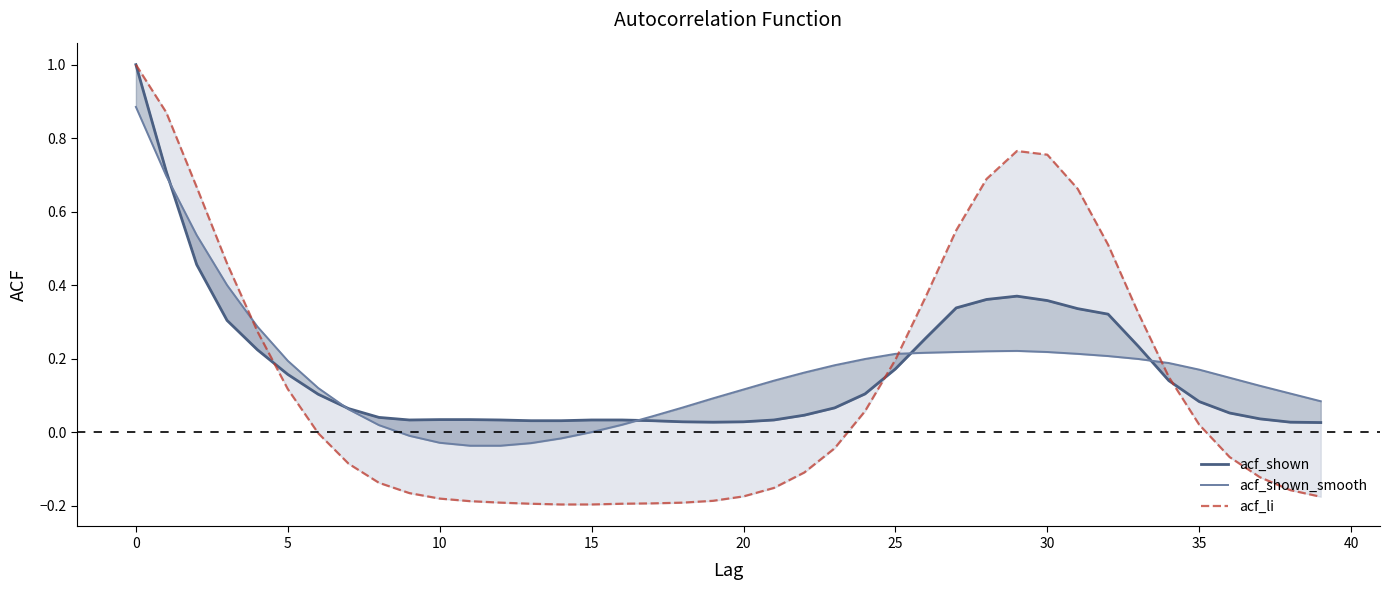

What is the label of the 6th point from the right?

34